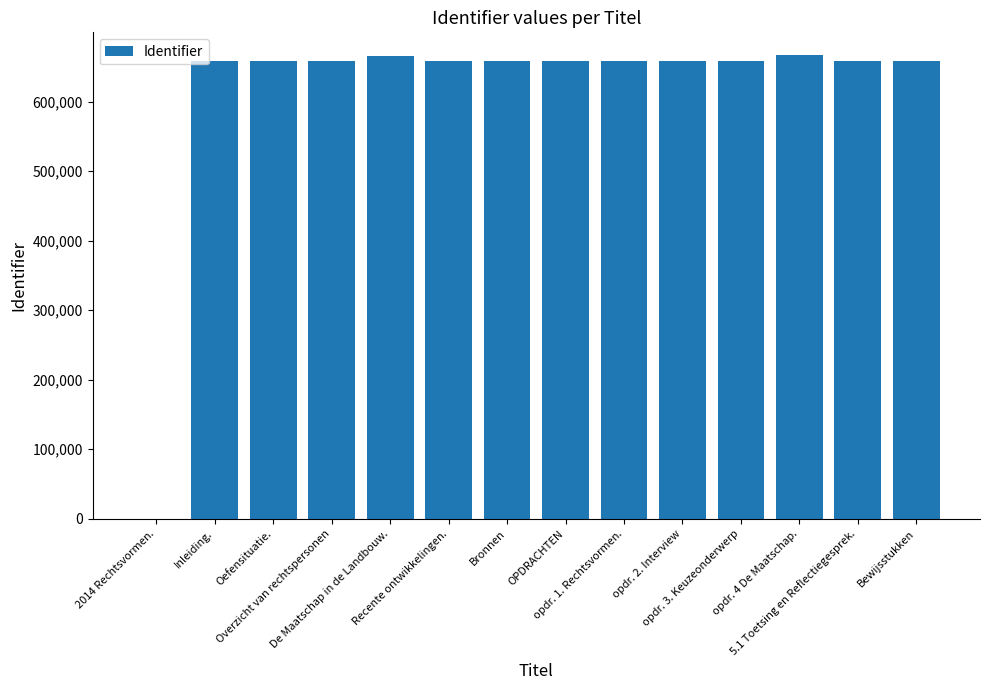

What is the sum of all values?

8580280